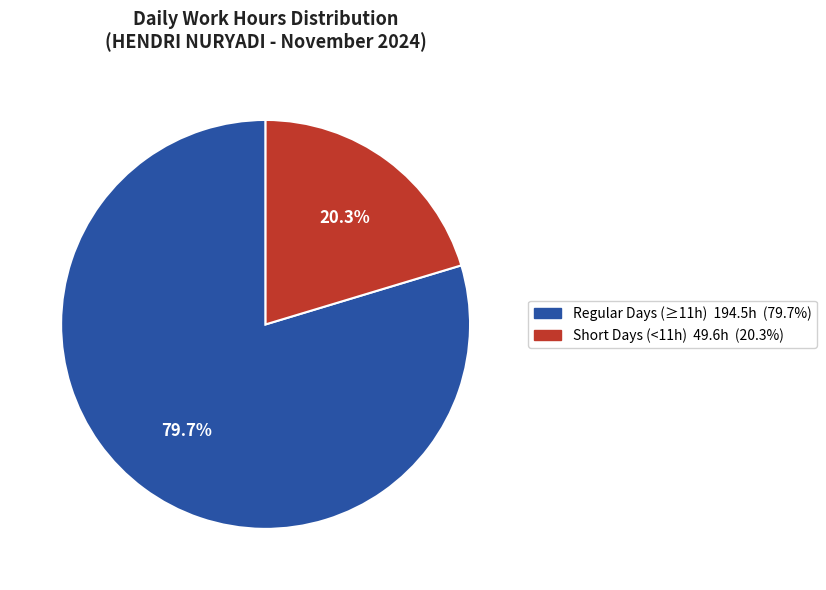

Does any single category account for the majority?

Yes